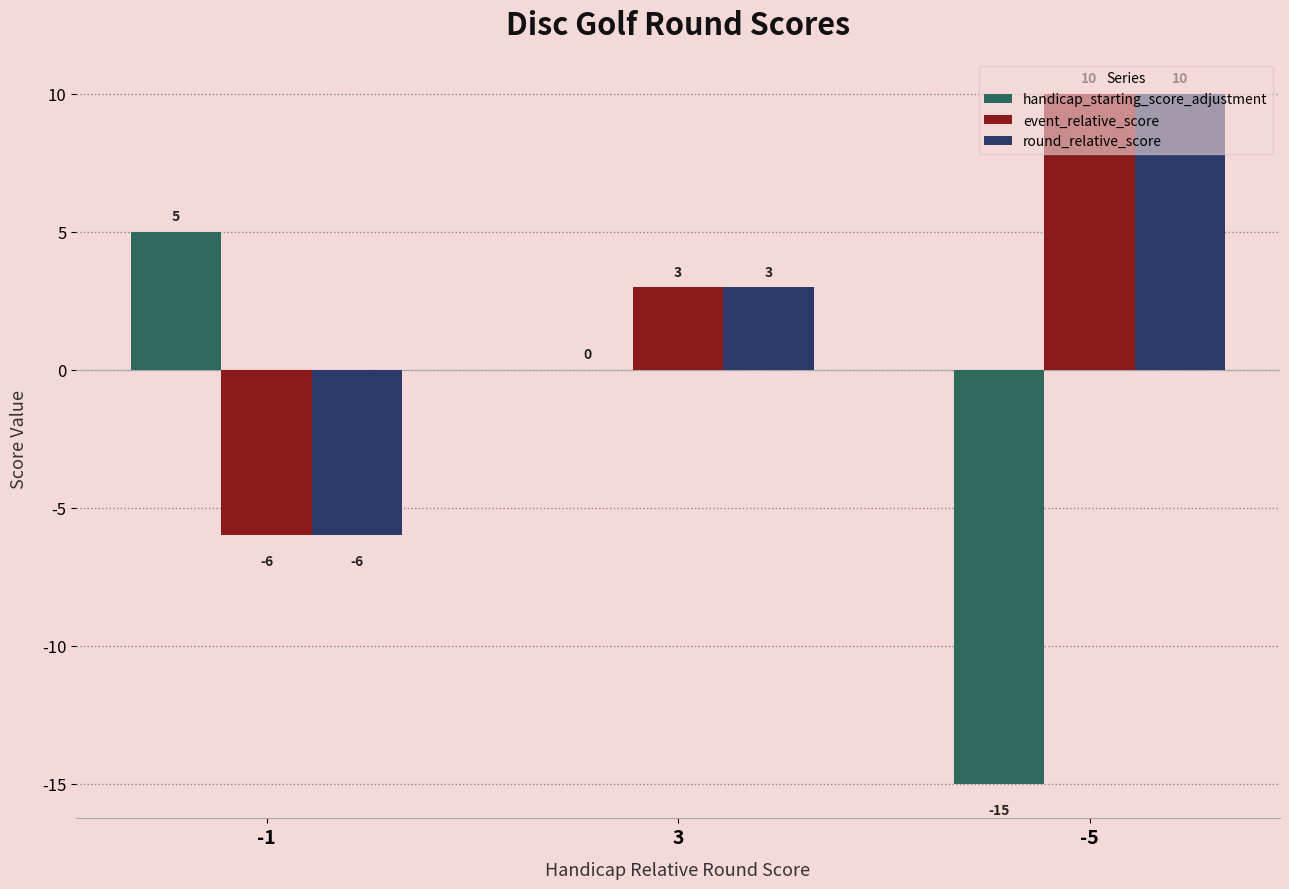

What is the sum of the event_relative_score values at -1 and -5?

4